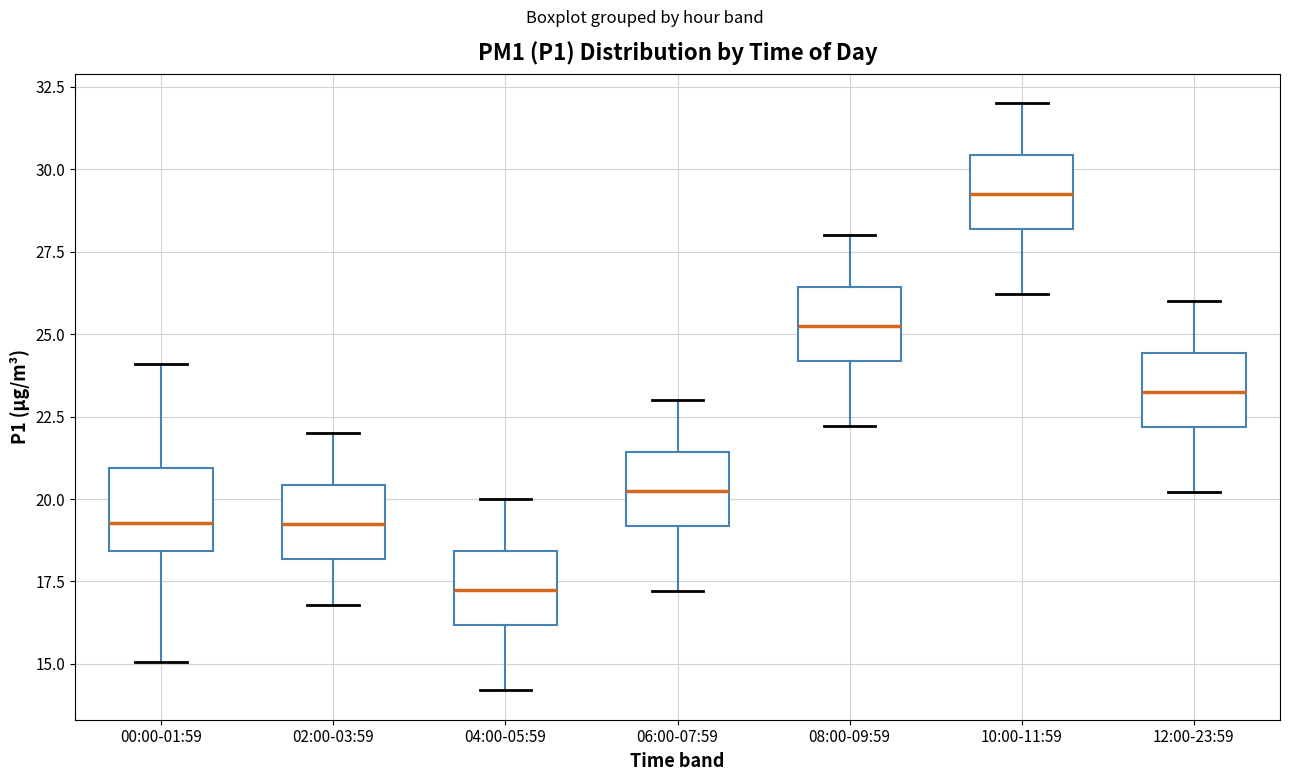

Reading left to right, transcribe this box plot: for each box, give where its median line is, the range the box spans, and where its two whiskers end, as read against the y-axis. The values are not printed on the chart, so give them approximately, as read against the axis.

00:00-01:59: median 19.5, box 18.5 to 21.0, whiskers 15.0 to 24.0
02:00-03:59: median 19.5, box 18.0 to 20.5, whiskers 17.0 to 22.0
04:00-05:59: median 17.5, box 16.0 to 18.5, whiskers 14.0 to 20.0
06:00-07:59: median 20.5, box 19.0 to 21.5, whiskers 17.0 to 23.0
08:00-09:59: median 25.5, box 24.0 to 26.5, whiskers 22.0 to 28.0
10:00-11:59: median 29.5, box 28.0 to 30.5, whiskers 26.0 to 32.0
12:00-23:59: median 23.5, box 22.0 to 24.5, whiskers 20.0 to 26.0